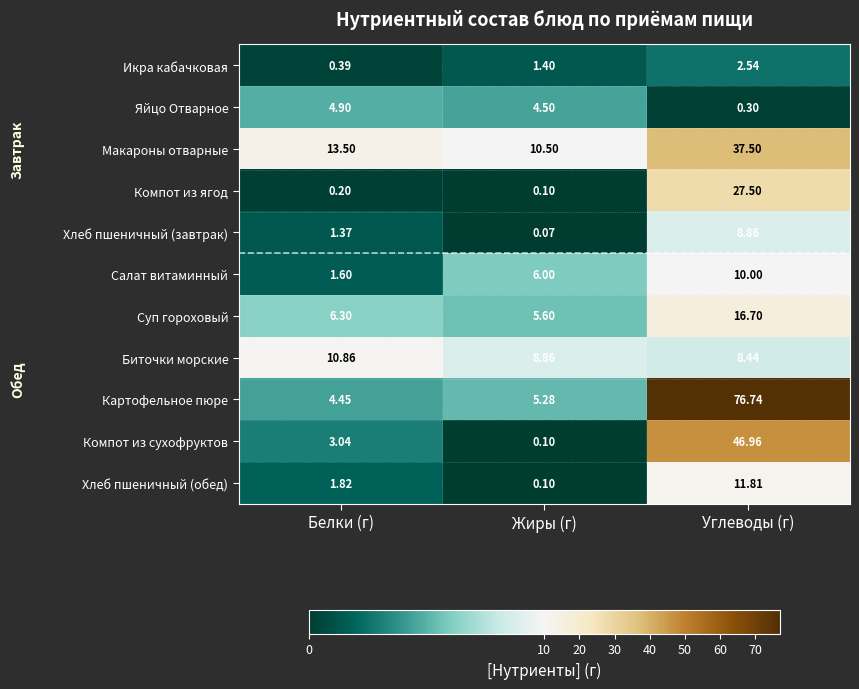

Which category has the lowest value across all series?

Жиры (г)